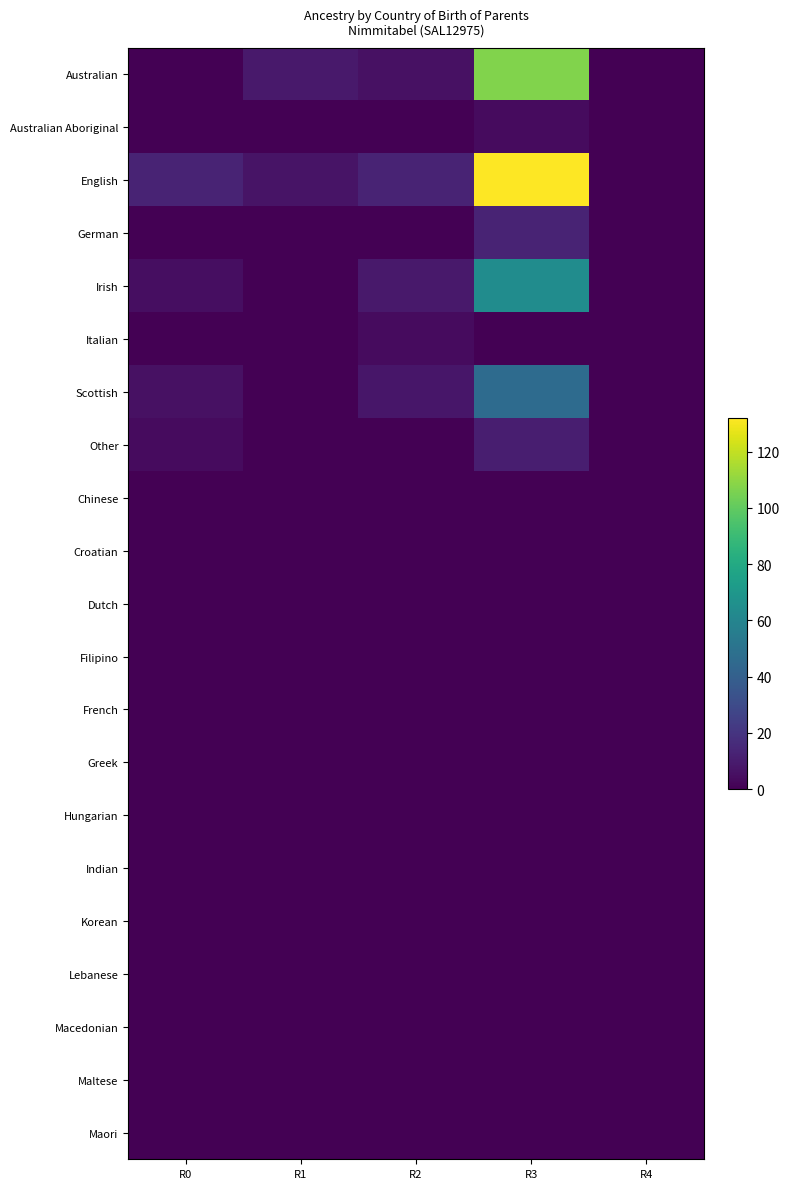

Which label corresponds to the smallest value in the chart?

R0